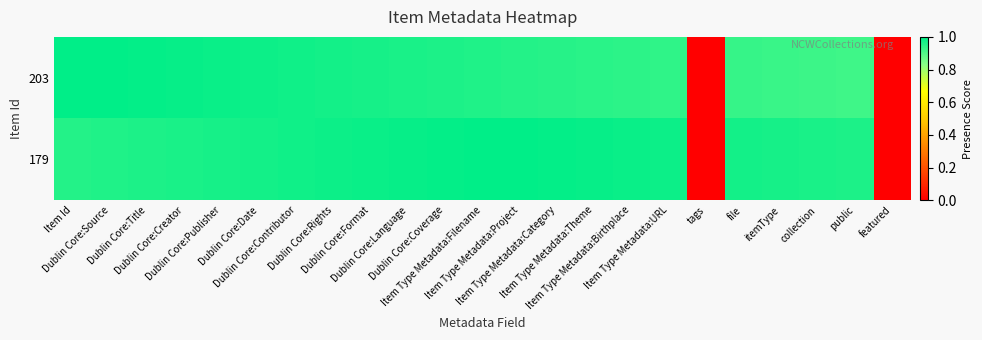

Count the number of categories in the chart.

23